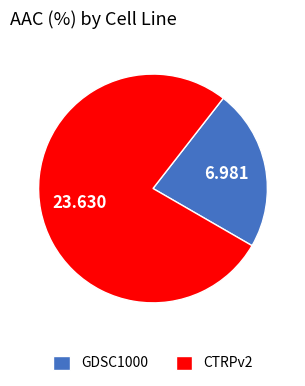

Approximately how many times larger is the value at GDSC1000 compared to CTRPv2?

0.3